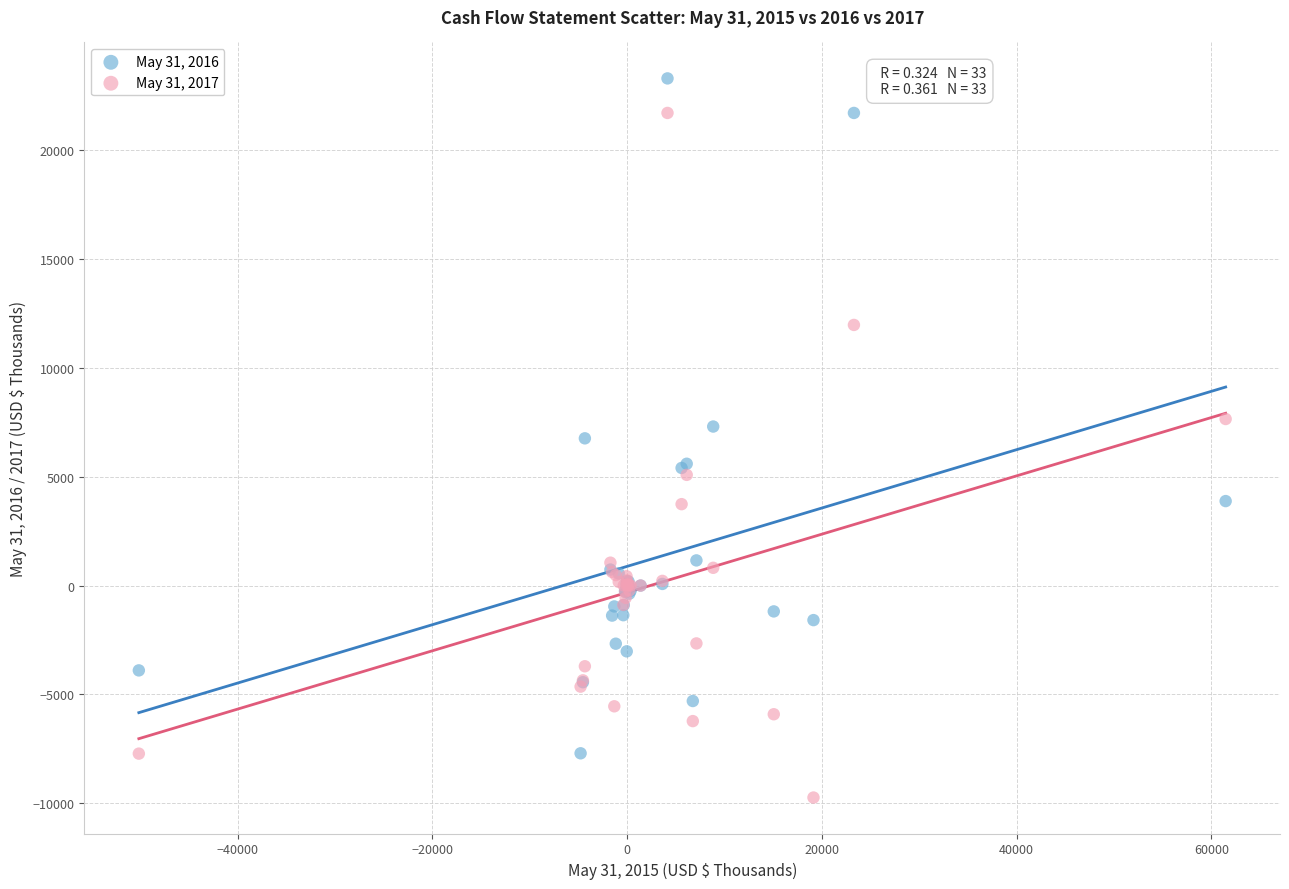

Which series contains the highest Y value?

May 31, 2016